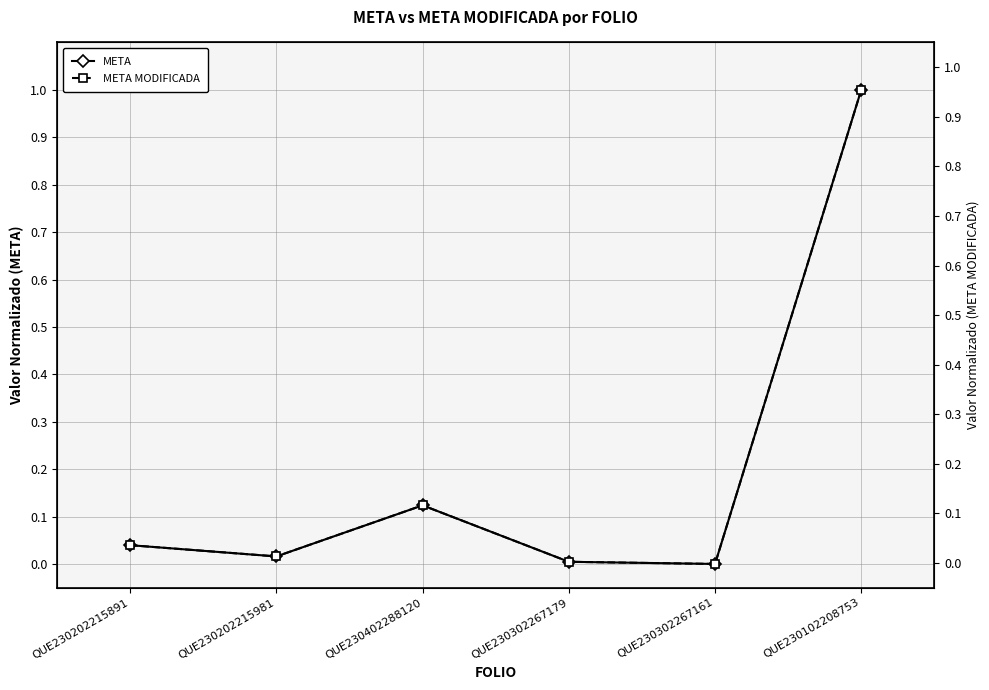

Is this an area chart (filled region under the line)?

No